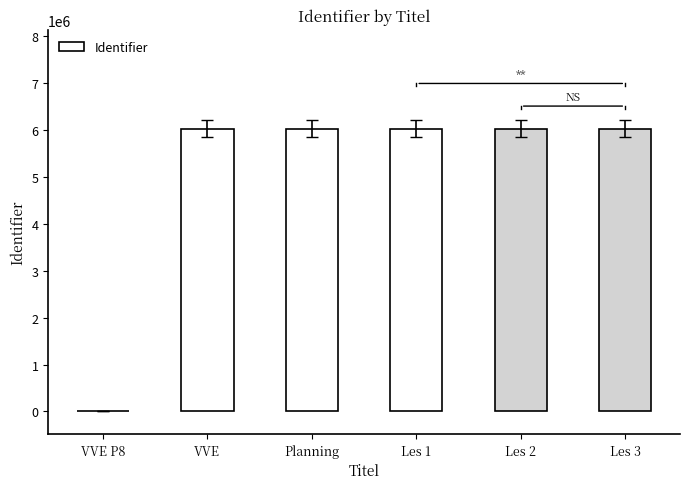

Which has a higher value, Planning or Les 2?

Les 2